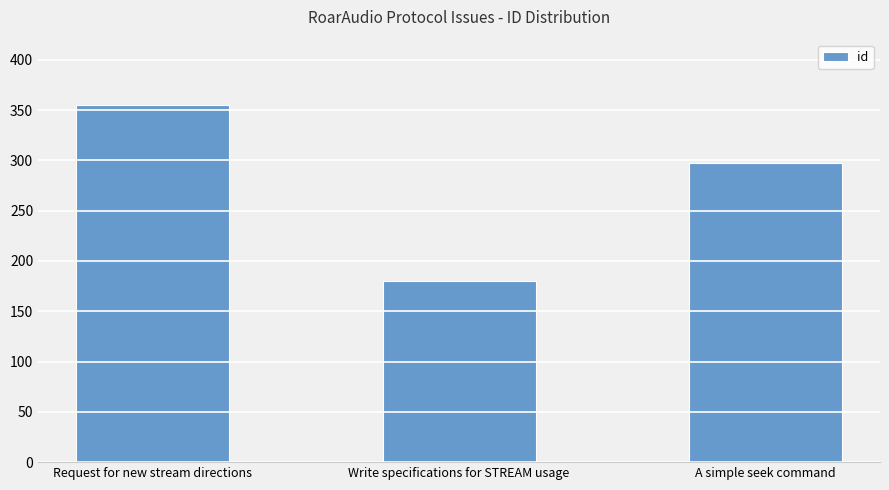

Which label corresponds to the smallest value in the chart?

Write specifications for STREAM usage